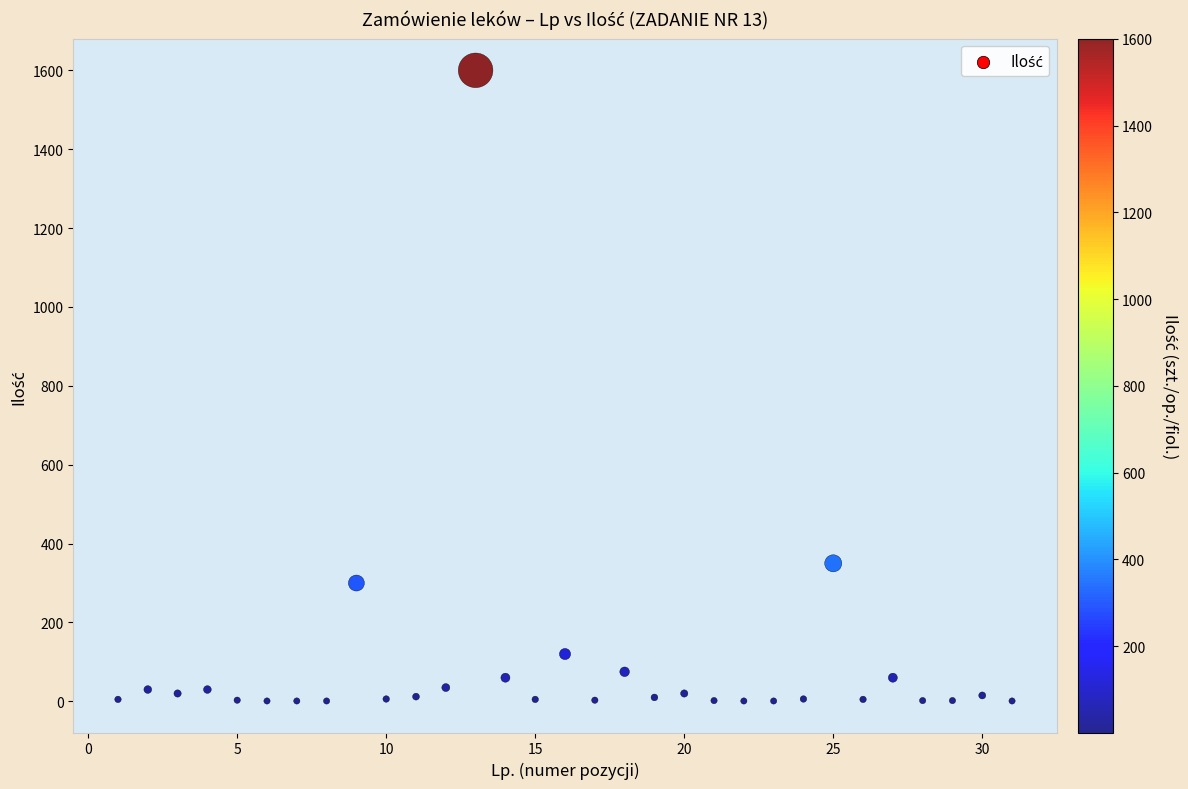

What Y value in the scatter plot is closest to 800?

350